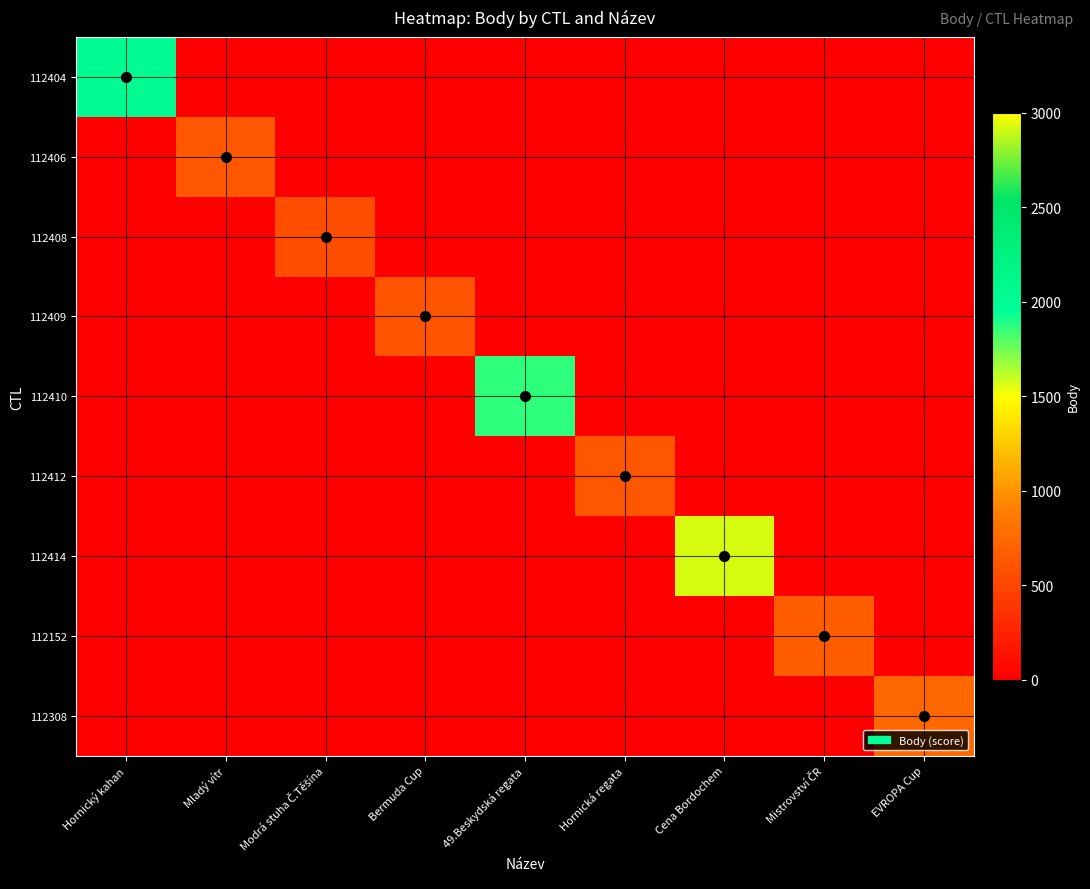

Which series has the largest range (max minus min)?

112414